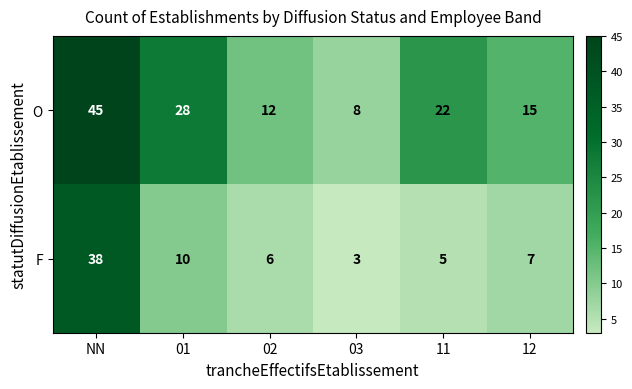

What is the difference between the highest and lowest values at 02?

6